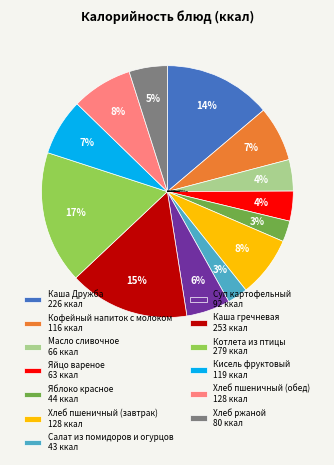

Does any single category account for the majority?

No